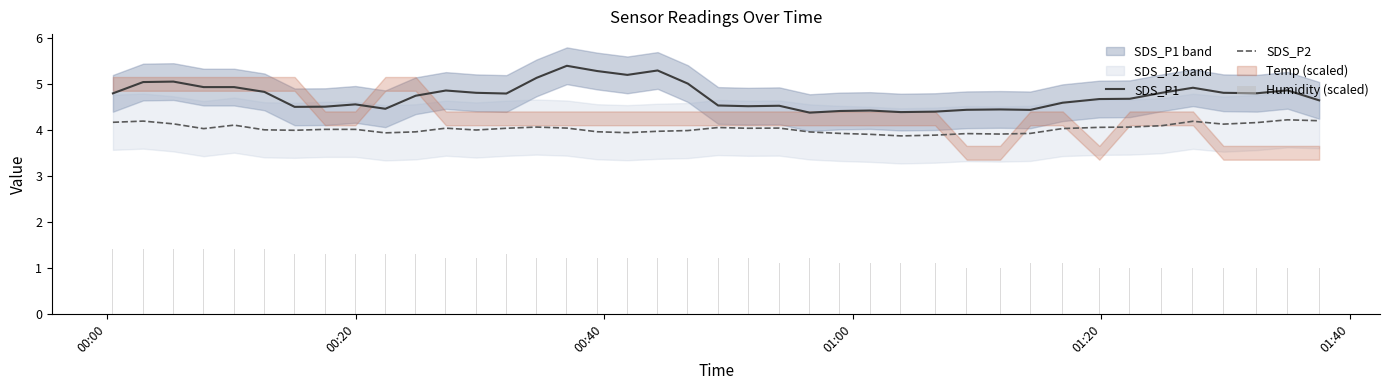

True or false: SDS_P1 and SDS_P2 cross at least once.

False